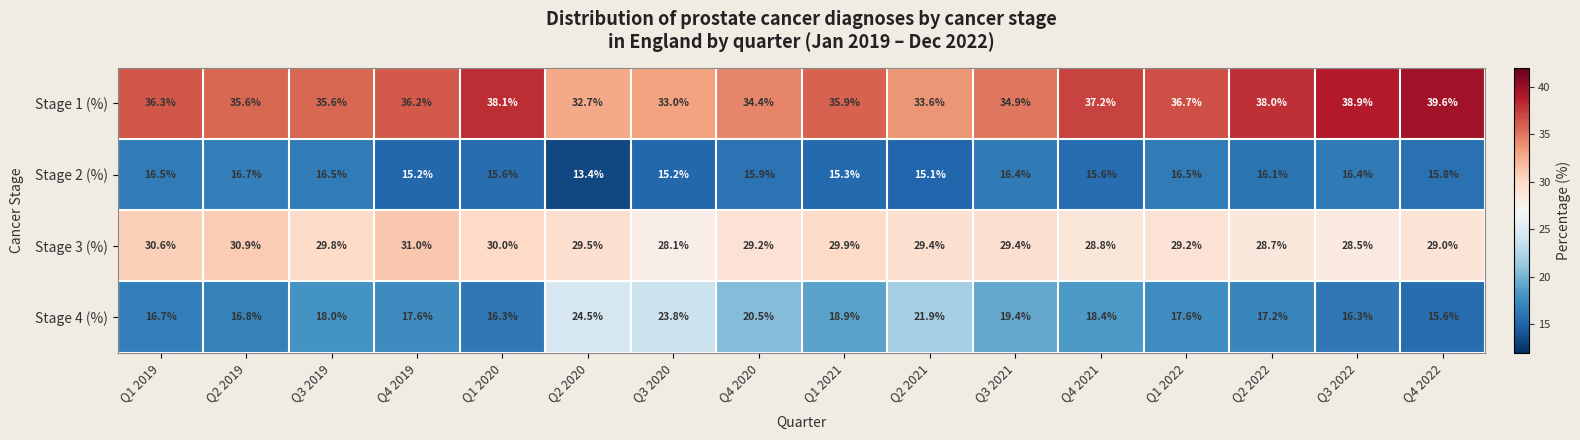

Which series has the largest total across all categories?

Stage 1 (%)